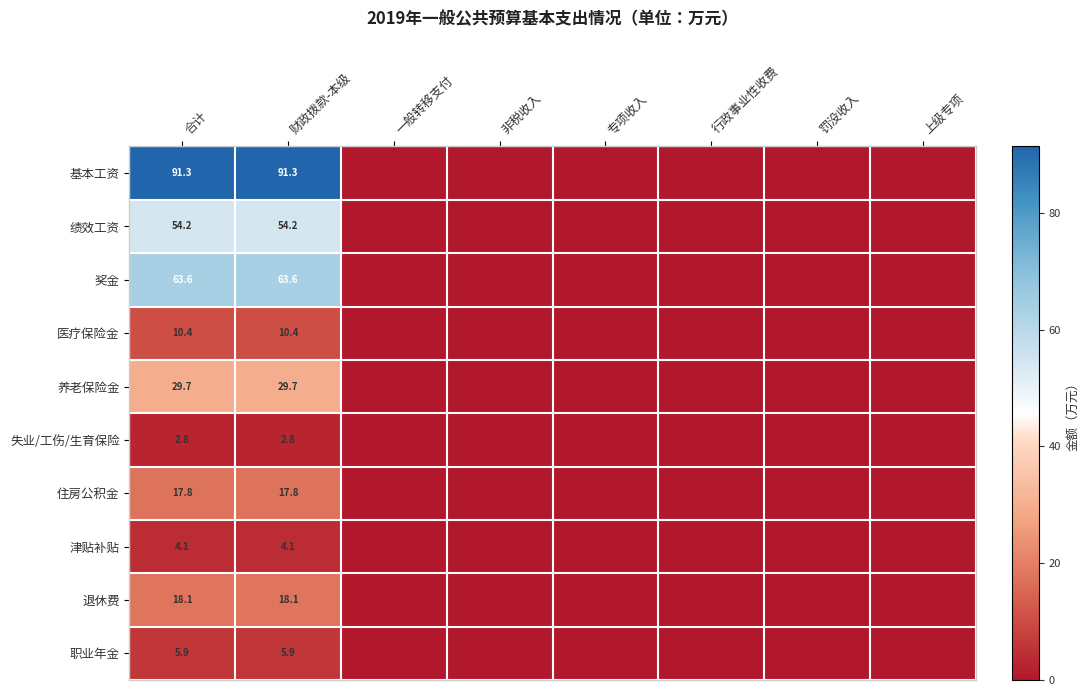

What is the total value across all series at 合计?

297.9